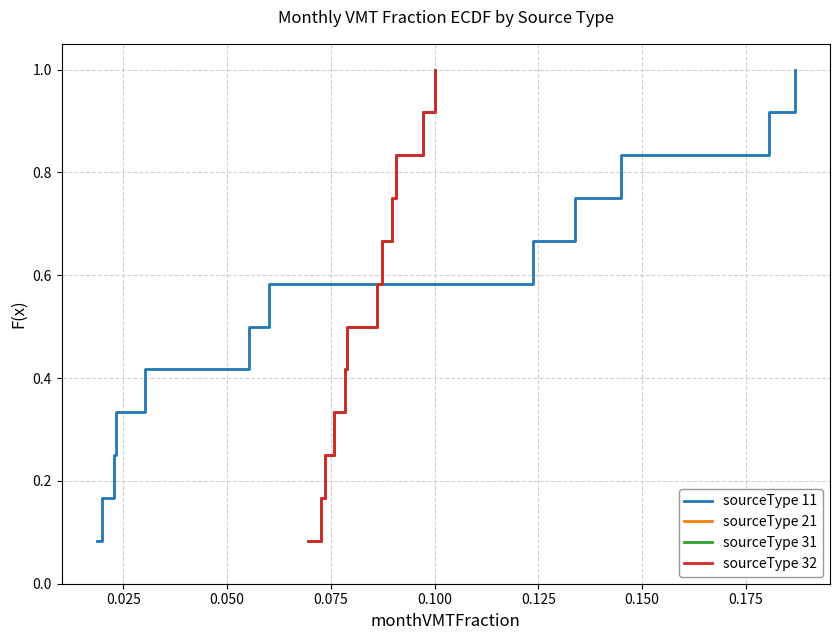

What is the difference between the maximum and second lowest values in the sourceType 31 series?

0.8